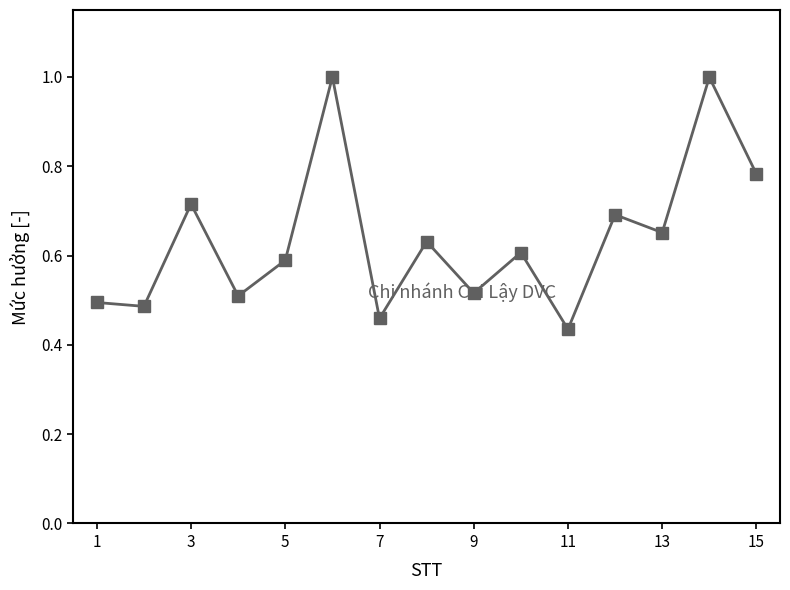

What is the greatest value displayed?

1.0